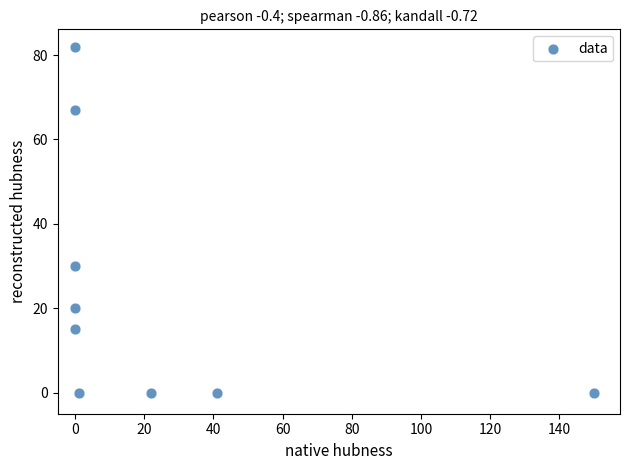

What Y value in the scatter plot is closest to 41?

30